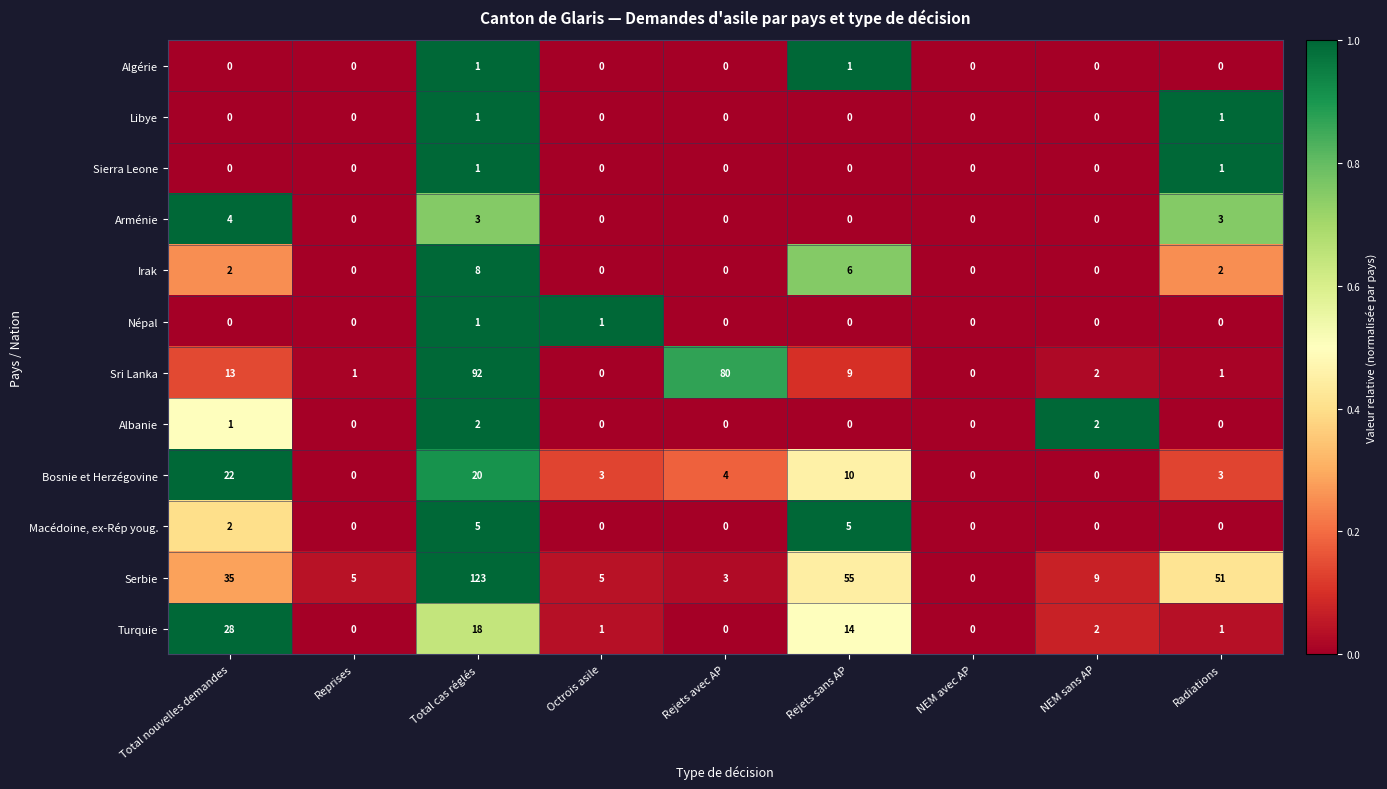

Count the Macédoine, ex-Rép youg. values in the range 0 to 2.

7